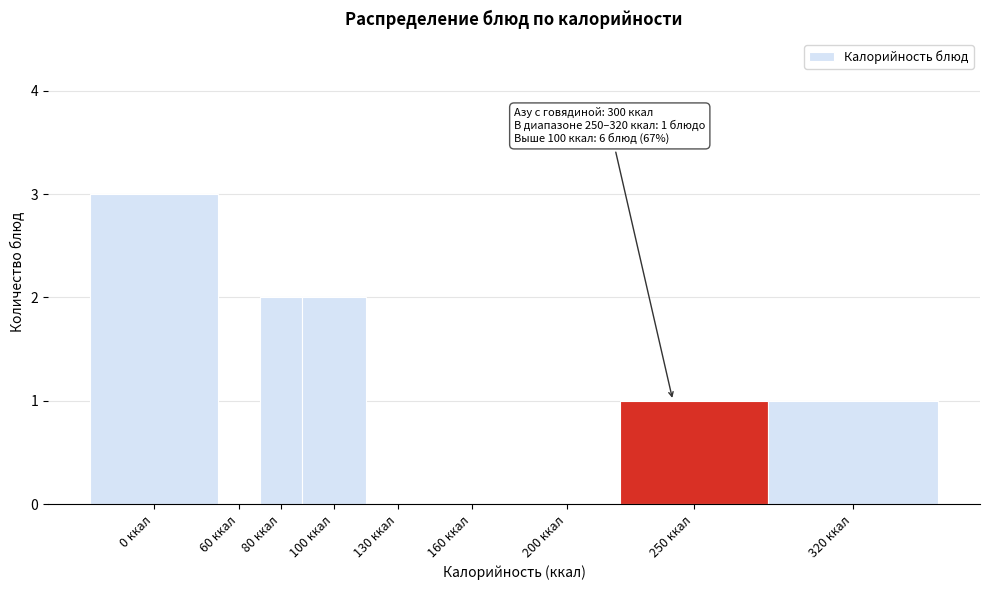

Reading left to right, list all the values displayed in this chart.

0 ккал=3	60 ккал=0	80 ккал=2	100 ккал=2	130 ккал=0	160 ккал=0	200 ккал=0	250 ккал=1	320 ккал=1